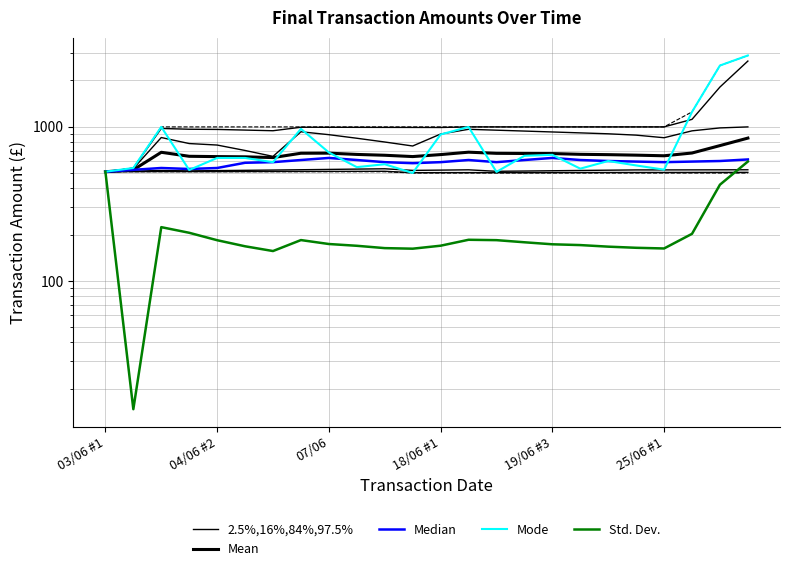

What is the greatest value displayed?

2905.0